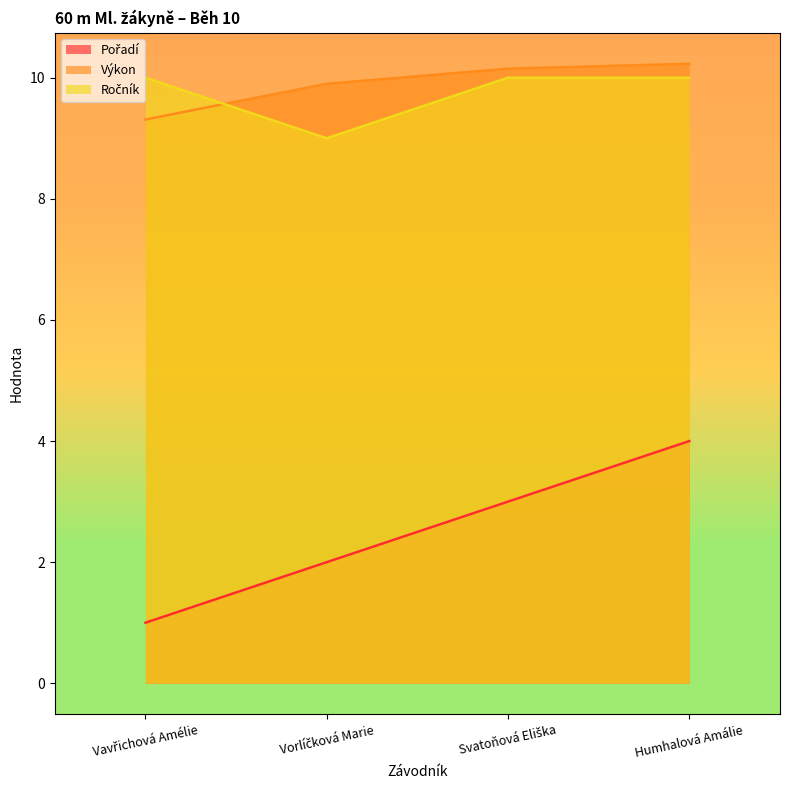

Reading left to right, list all the values displayed in this chart.

Pořadí: 1.0	2.0	3.0	4.0
Výkon: 9.3	9.9	10.2	10.2
Ročník: 10.0	9.0	10.0	10.0